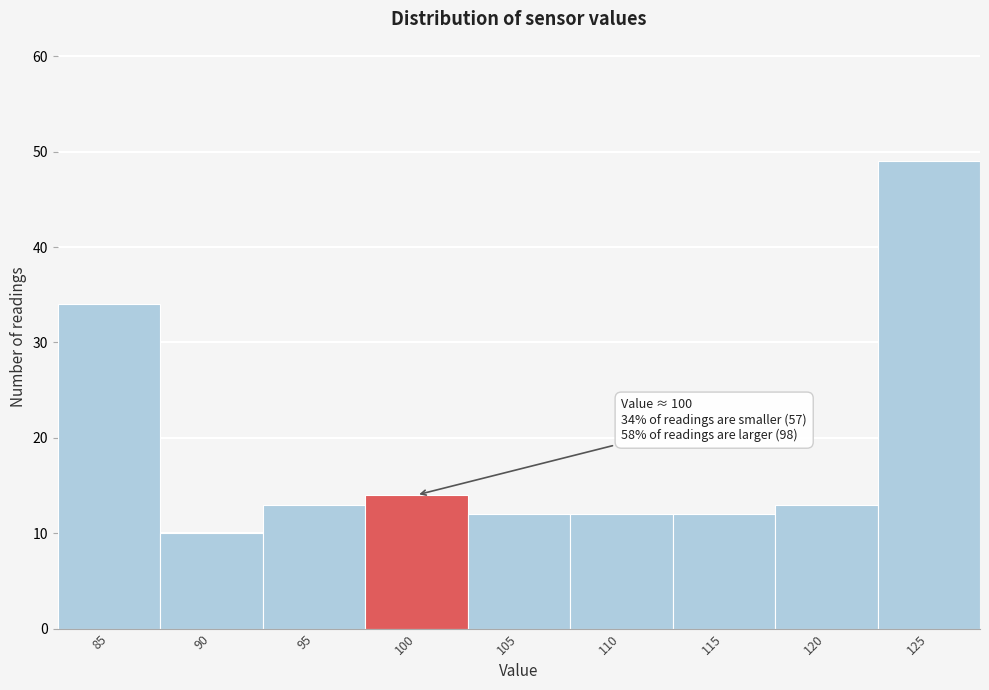

Reading left to right, transcribe all the data shown in this chart.

85=34	90=10	95=13	100=14	105=12	110=12	115=12	120=13	125=49